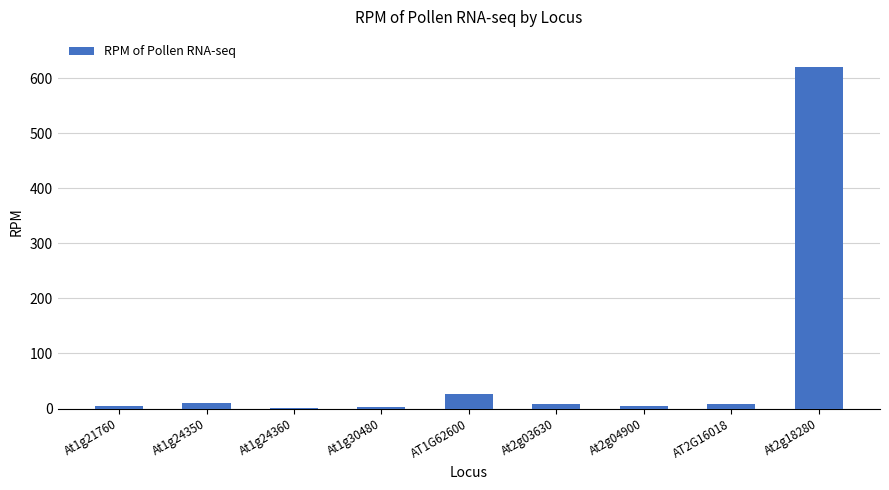

What is the change in value from At2g04900 to AT2G16018?

+2.9